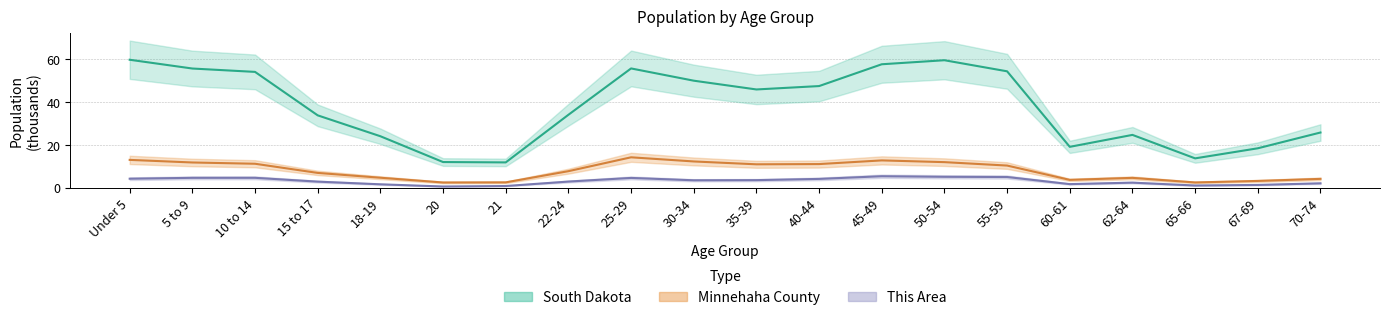

True or false: This Area has more than 0 interior local peaks.

True